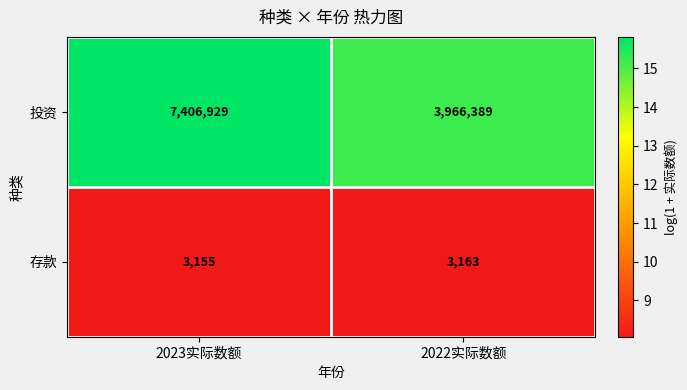

What value does the 存款 series have at 2022实际数额?

3163